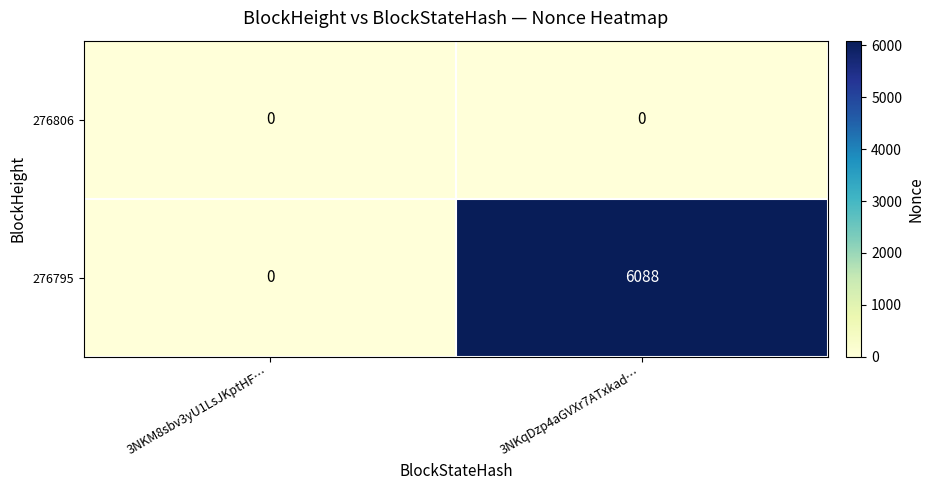

How many series are shown in this chart?

2